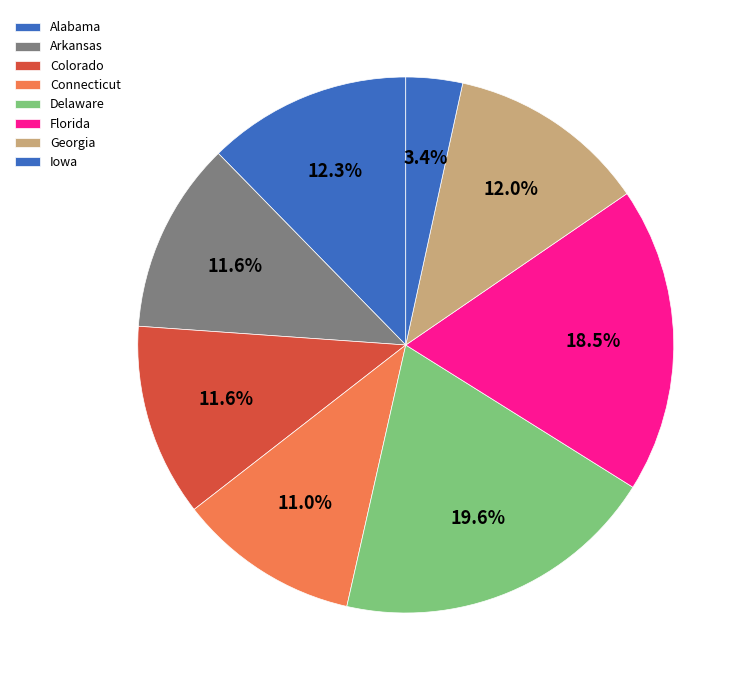

Do Connecticut and Colorado together represent more than half of the pie?

No